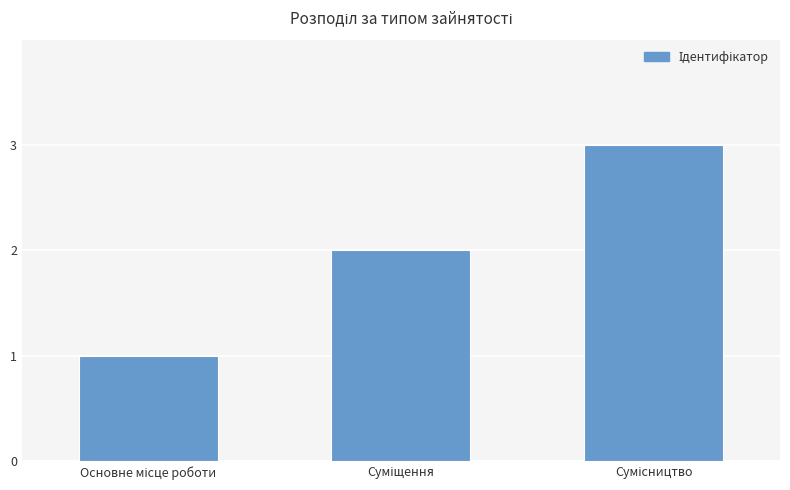

What is the greatest value displayed?

3